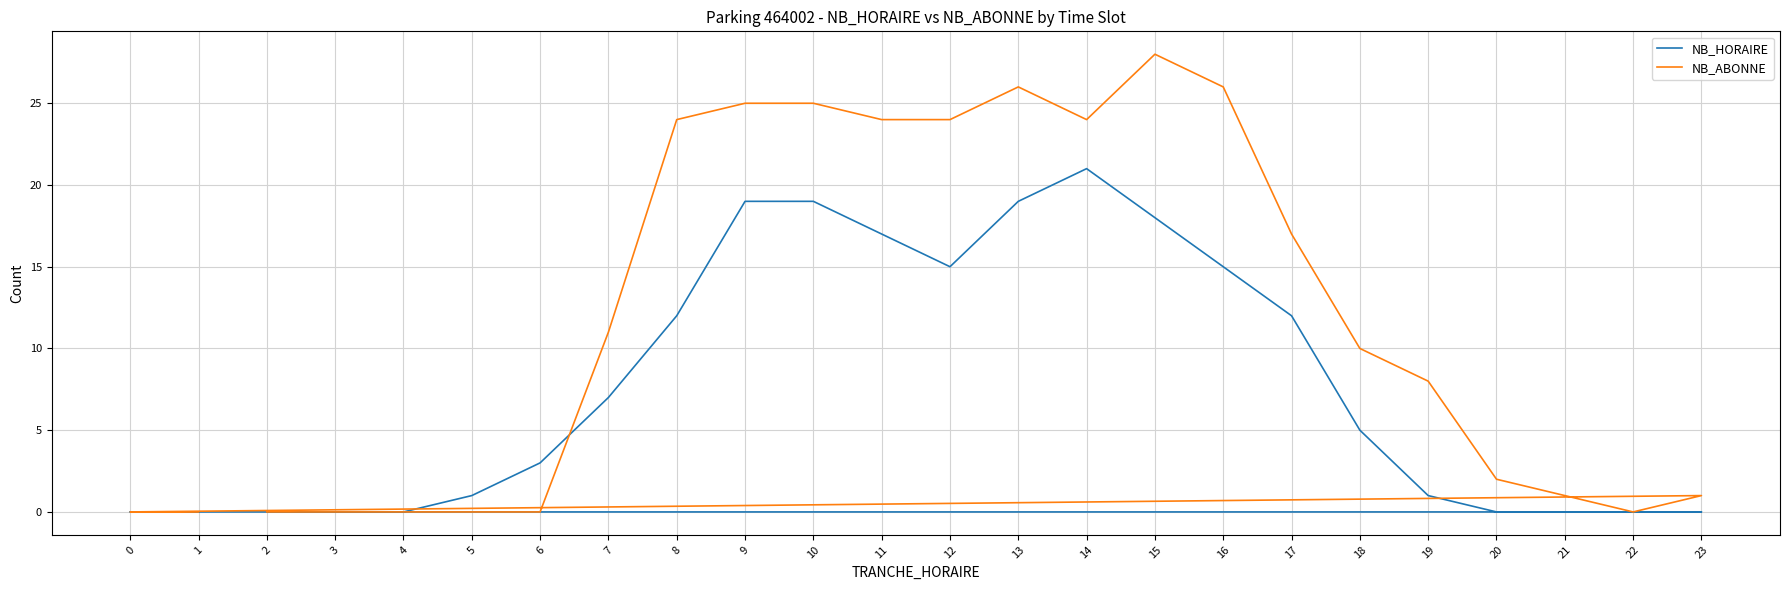

What is the sum of all NB_HORAIRE values?

184